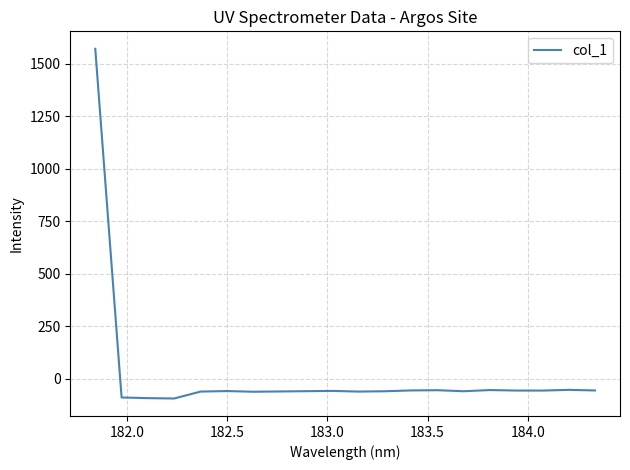

What is the minimum value shown in the chart?

-94.3